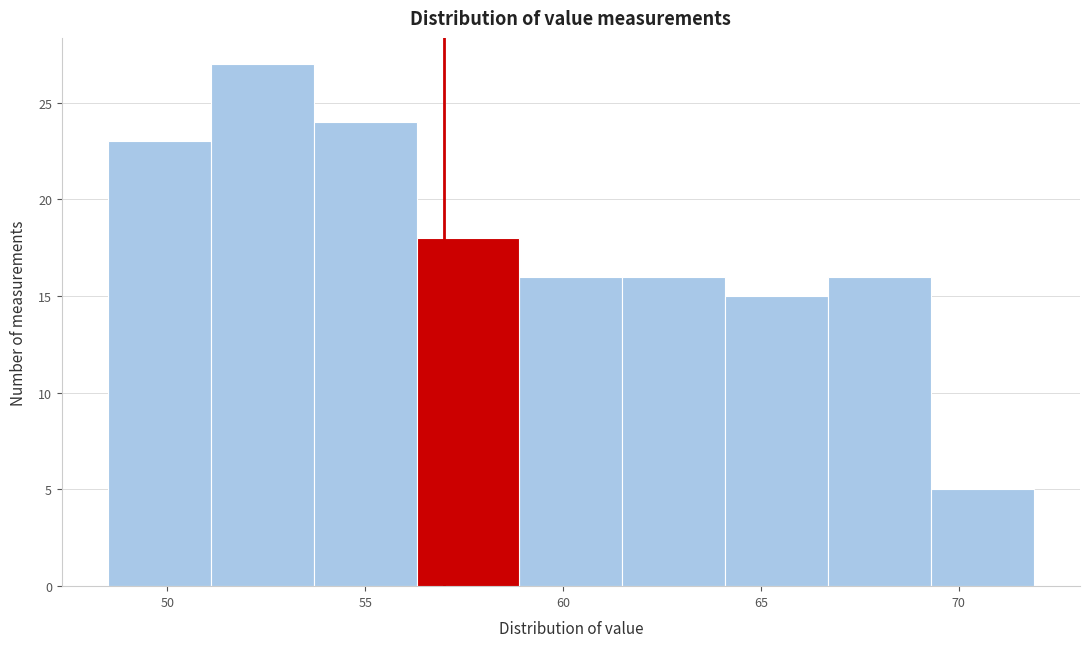

Which range on the x-axis has the tallest bar?

51.1 to 53.7